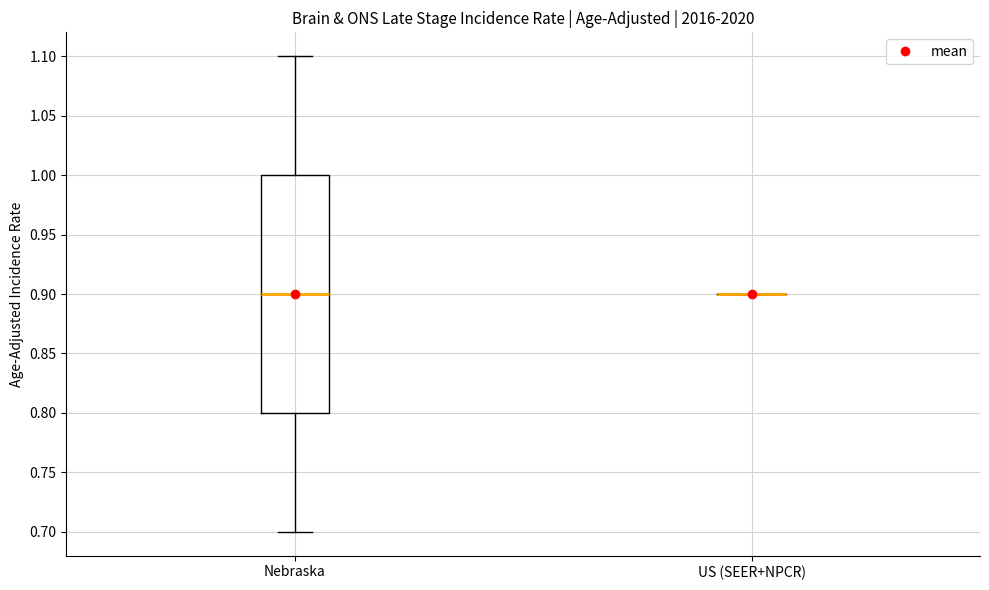

Reading left to right, transcribe this box plot: for each box, give where its median line is, the range the box spans, and where its two whiskers end, as read against the y-axis. The values are not printed on the chart, so give them approximately, as read against the axis.

Nebraska: median 0.9, box 0.8 to 1.0, whiskers 0.7 to 1.1
US (SEER+NPCR): box collapsed to a line at 0.9, whiskers 0.9 to 0.9